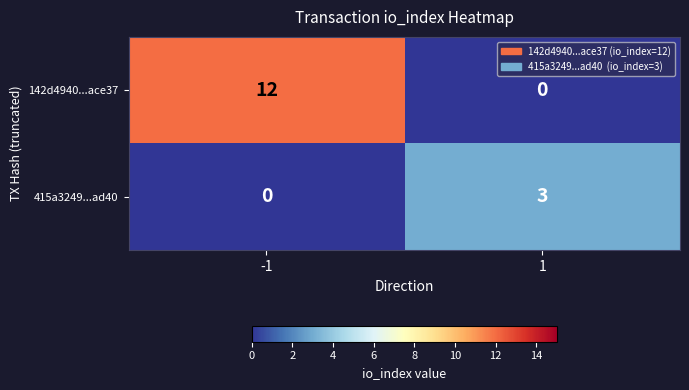

What is the maximum value for 415a3249...ad40?

3